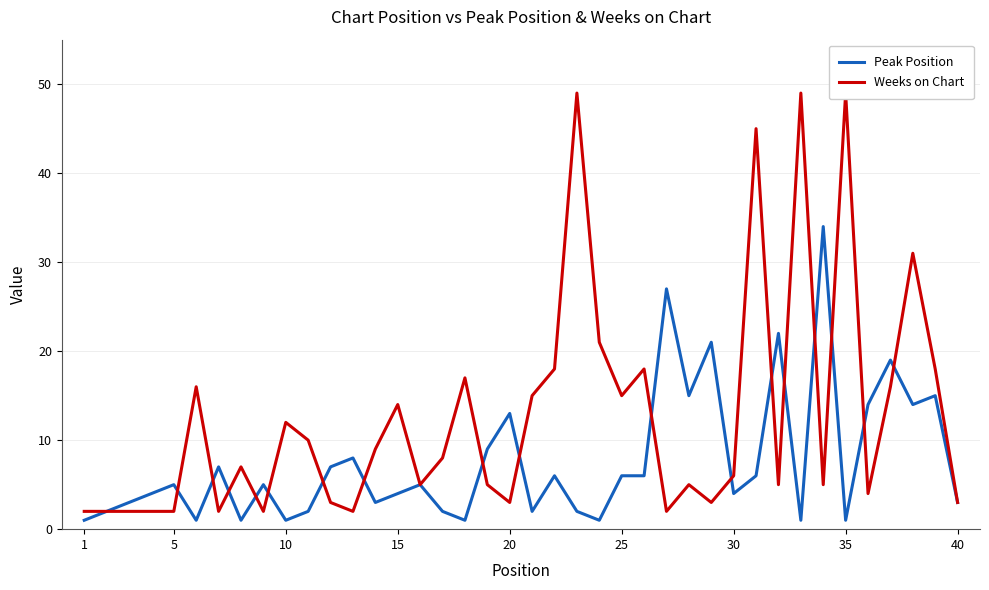

Is the value of Weeks on Chart at 20 greater than the value of Peak Position at 29?

No